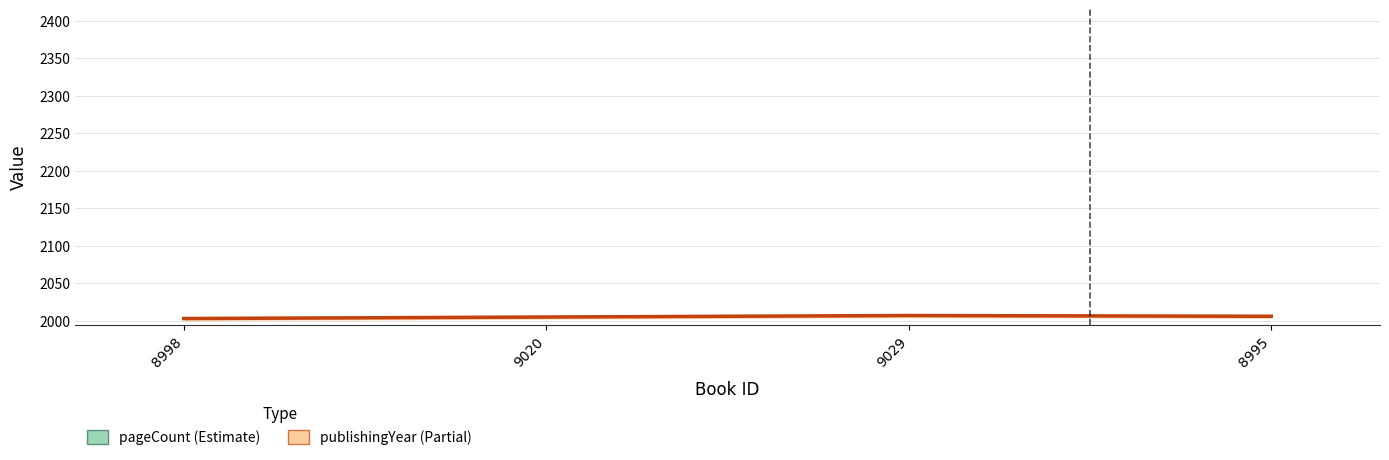

Rank the series by their average value, from lowest to highest.

pageCount, publishingYear